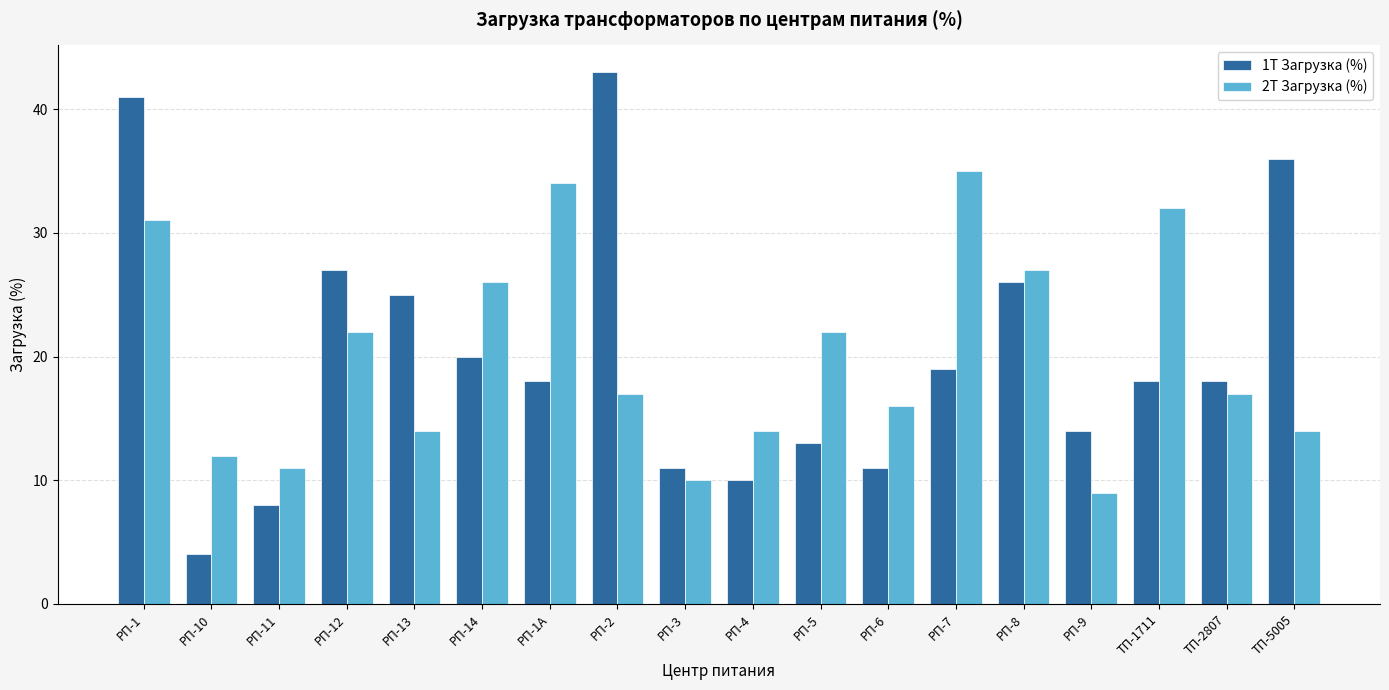

True or false: 1Т Загрузка (%) has a value of 14 at РП-12.

False